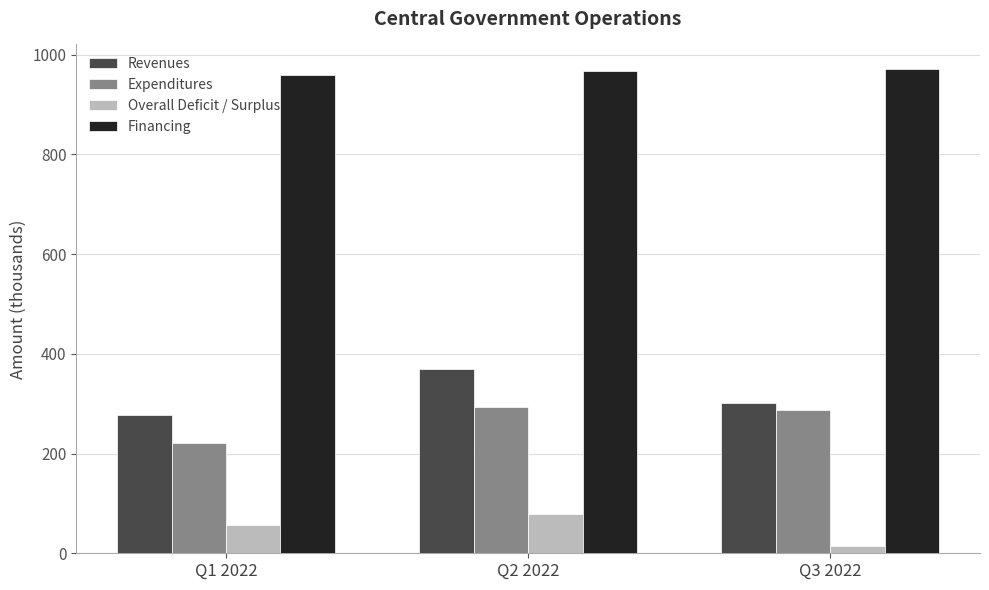

What is the value of the Revenues bar at the 2nd from the left?

370.4